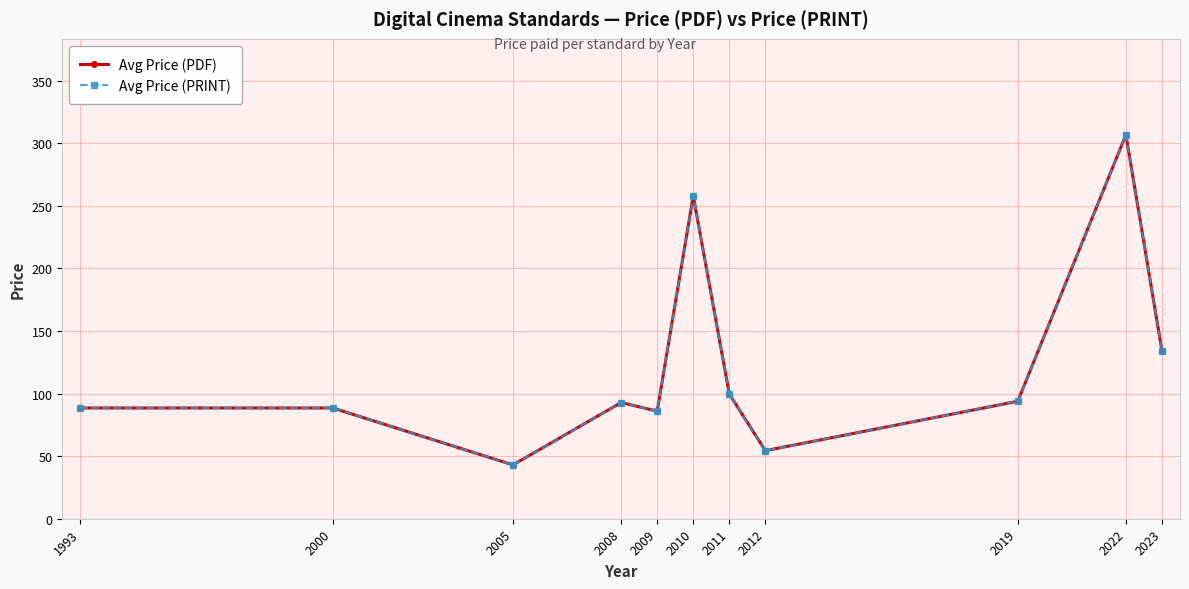

Which category has the highest value across all series?

2022